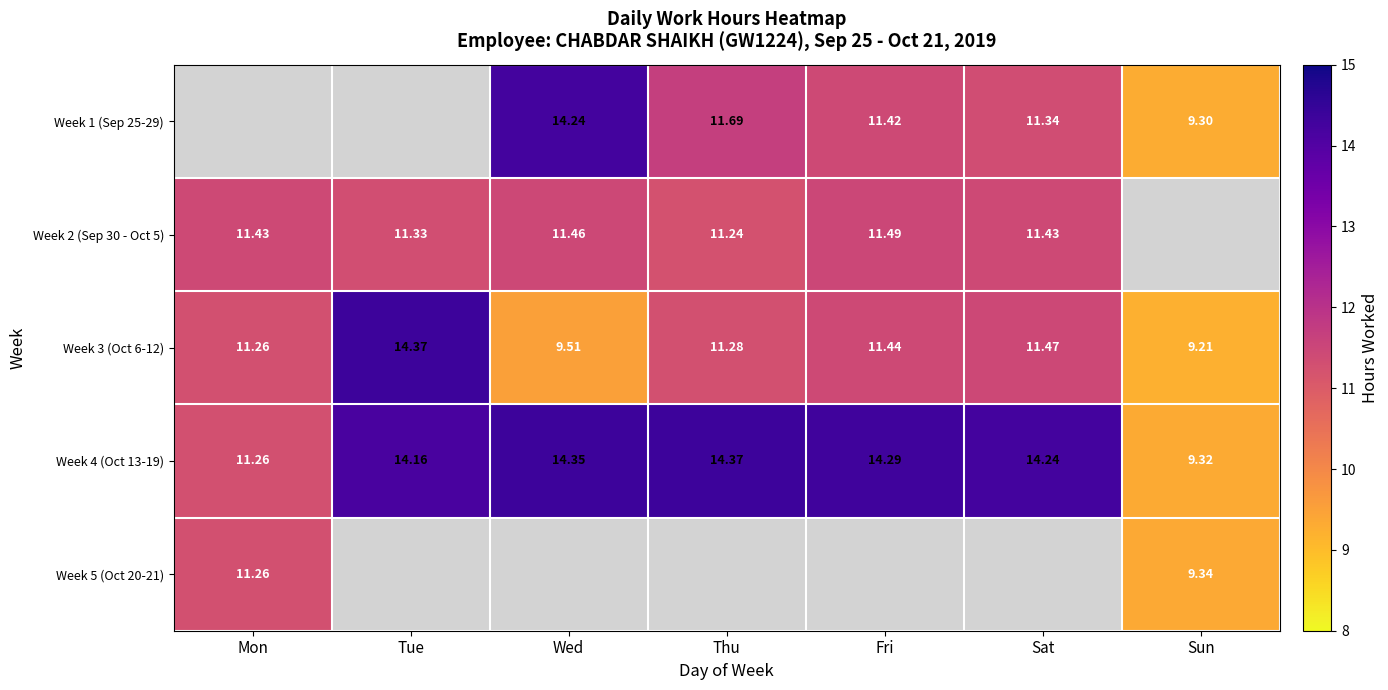

Is the value of Week 3 (Oct 6-12) at Mon greater than the value of Week 4 (Oct 13-19) at Tue?

No